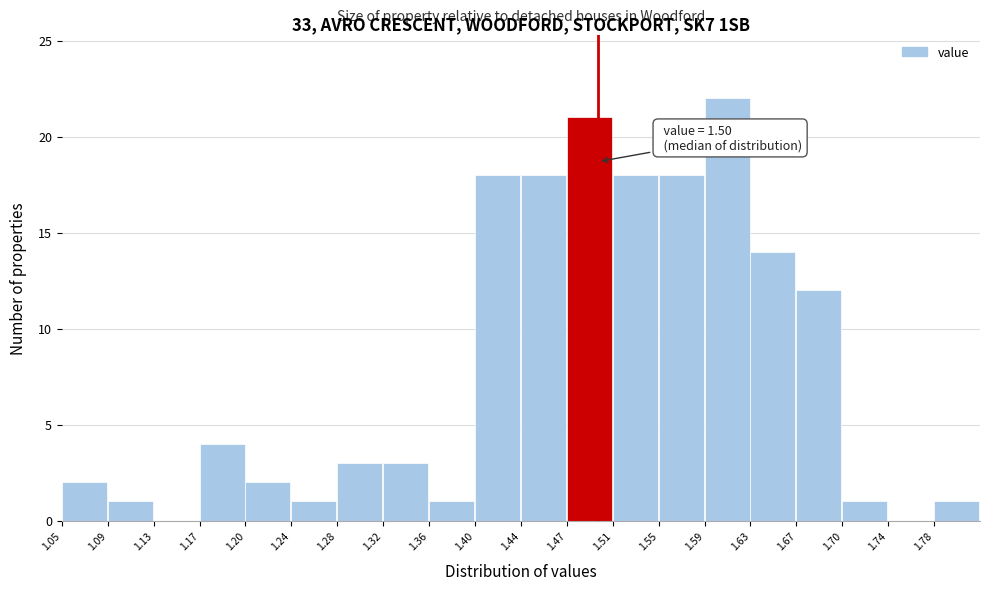

Which range on the x-axis has the tallest bar?

1.590 to 1.630